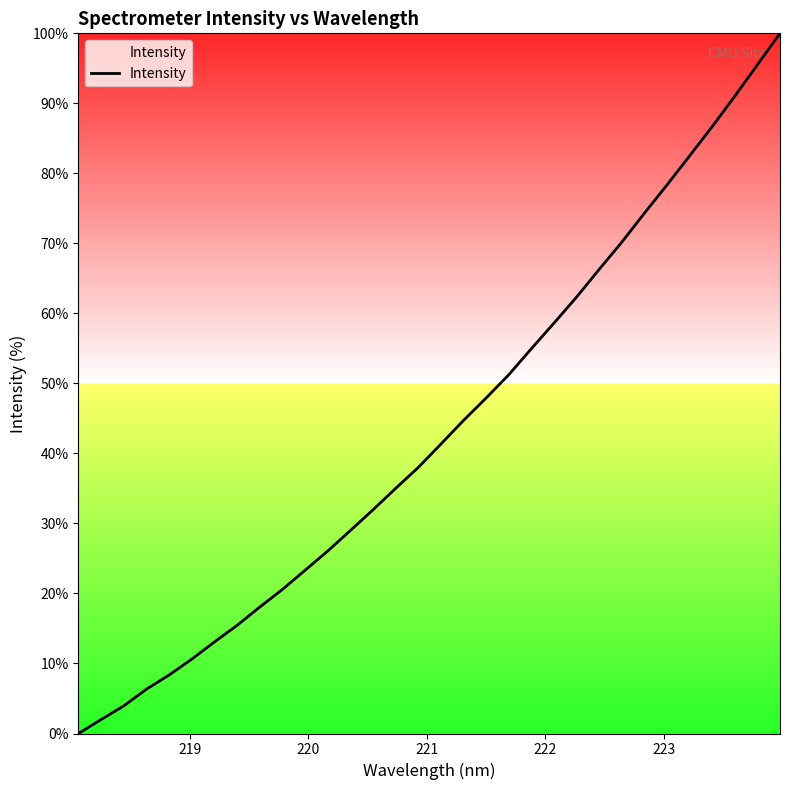

What is the sum of all values?

1387.5